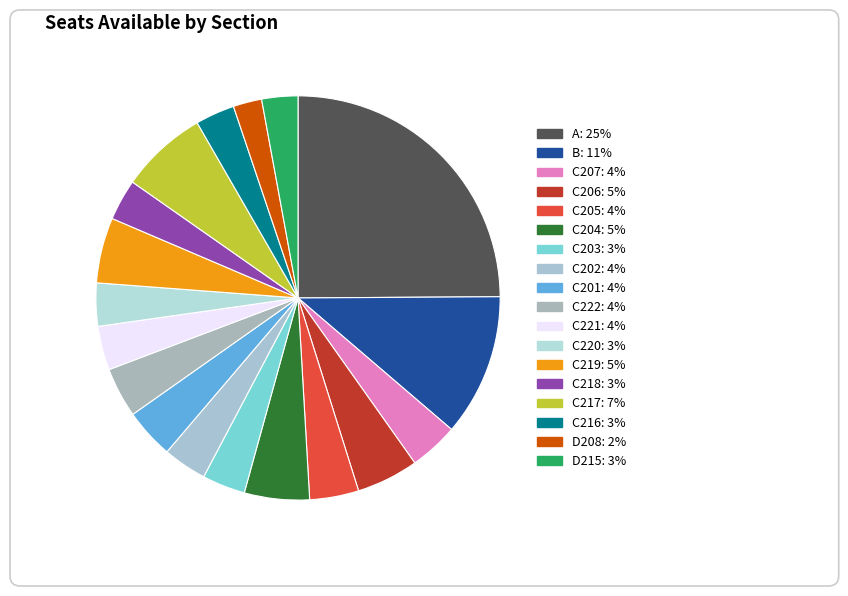

How many segments does this pie chart have?

18